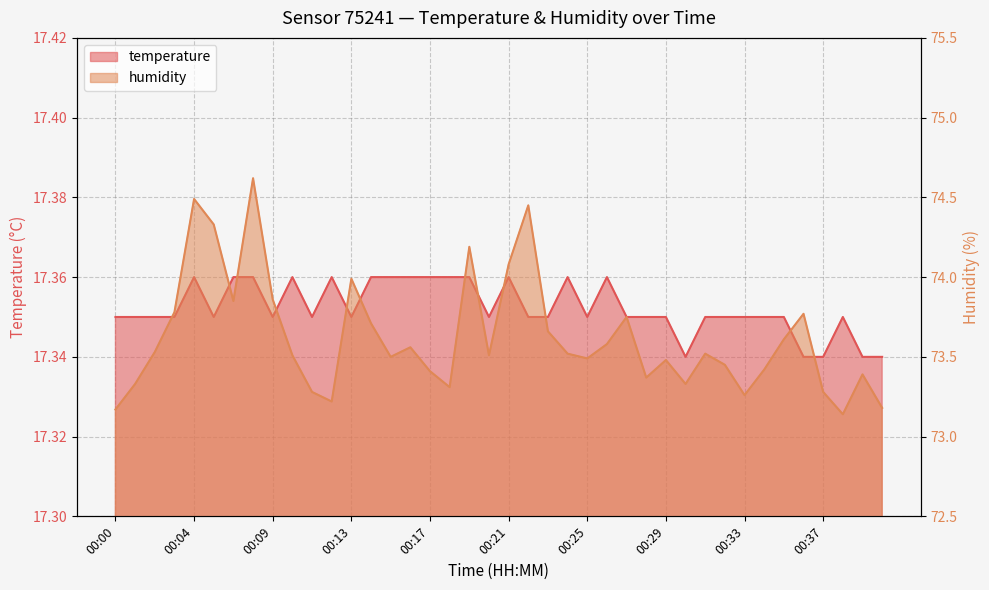

Is it true that temperature equals 6.0 at 00:18?

False